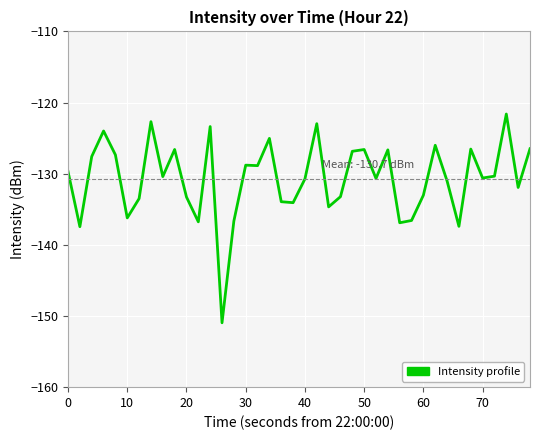

What is the difference between the maximum and minimum values?

29.3